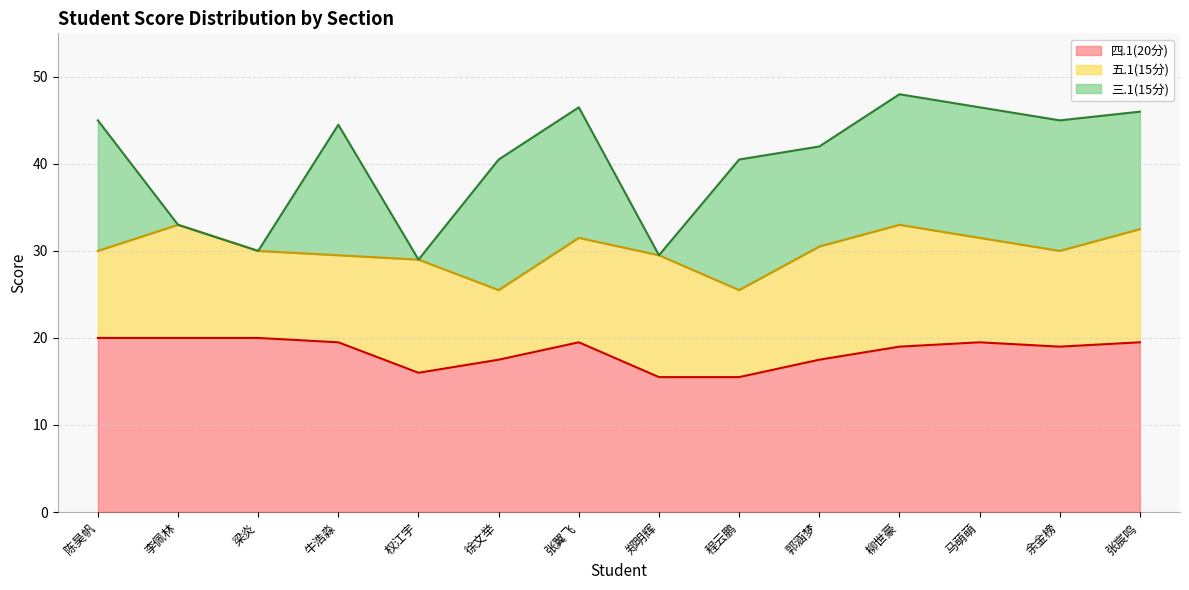

What are all the series names shown in the legend?

四.1(20分), 五.1(15分), 三.1(15分)